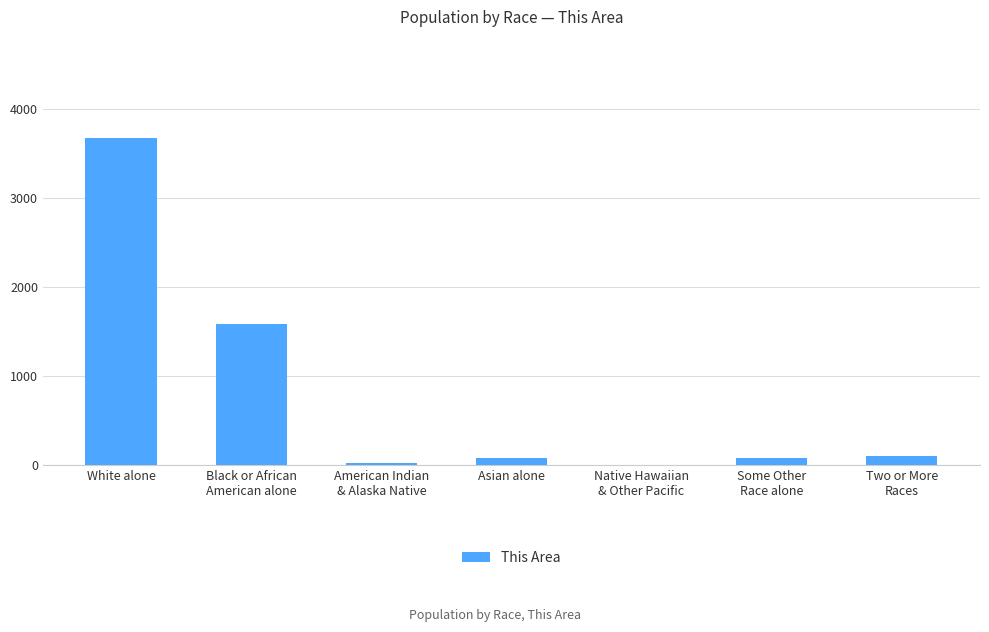

How many series are shown in this chart?

1